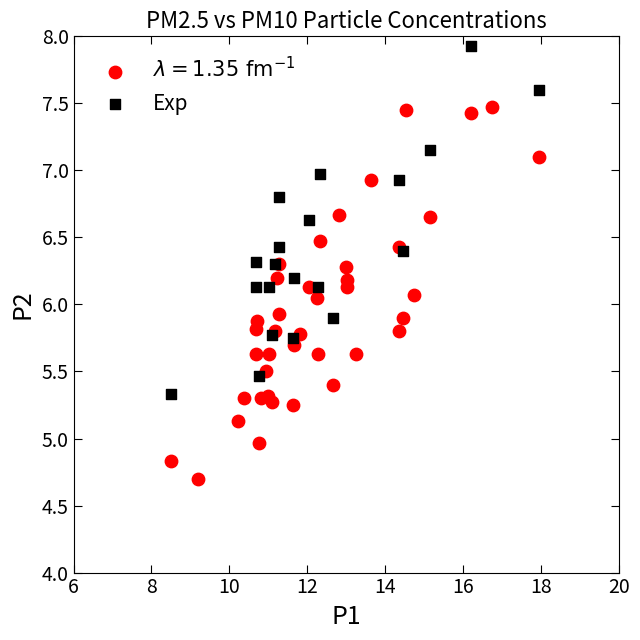

Which series contains the highest Y value?

Exp